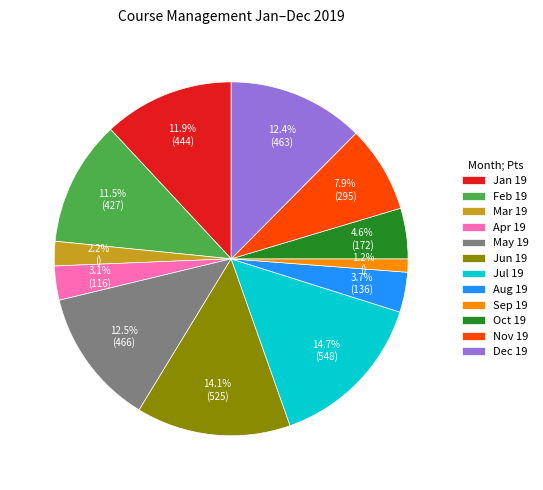

Between Dec 19 and Mar 19, which is larger?

Dec 19